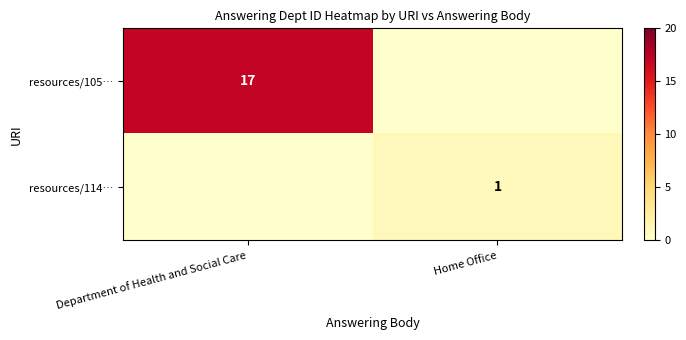

Which has a higher value, Department of Health and Social Care or Home Office?

Department of Health and Social Care